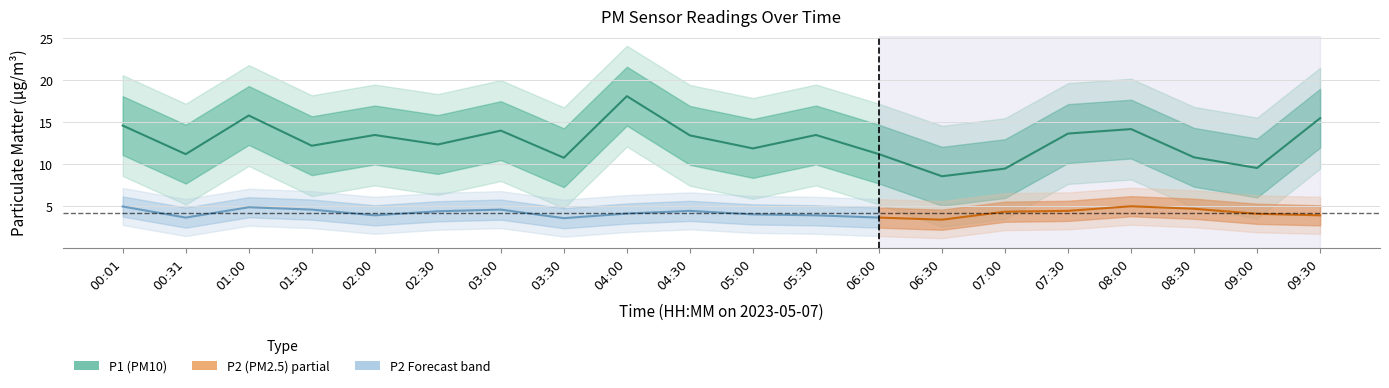

The chart shows a value of 21.7 at 01:00. True or false?

False